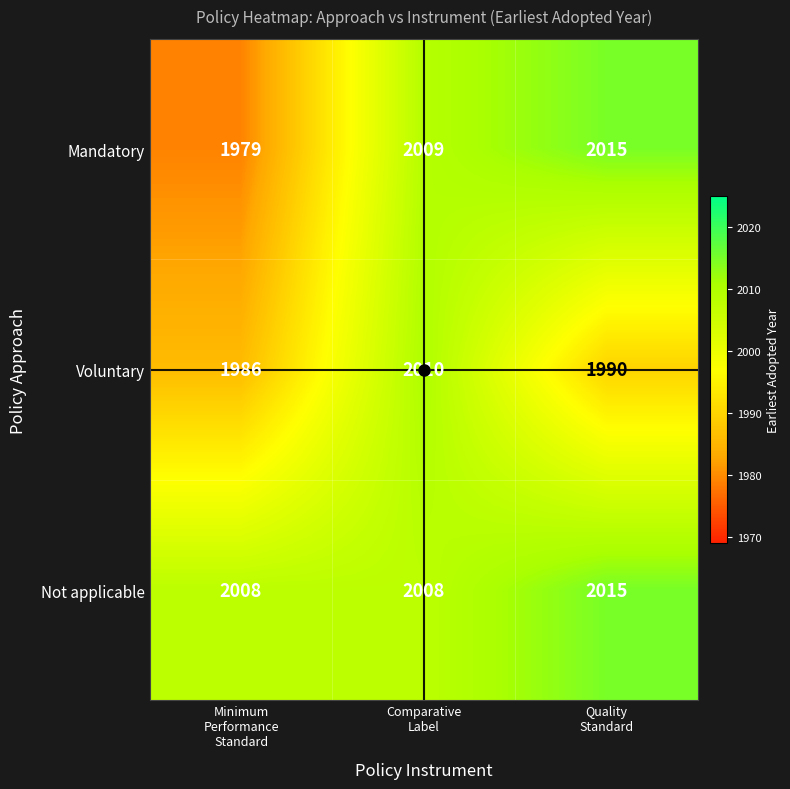

Between Comparative
Label and Quality
Standard, which series saw the biggest shift?

Voluntary